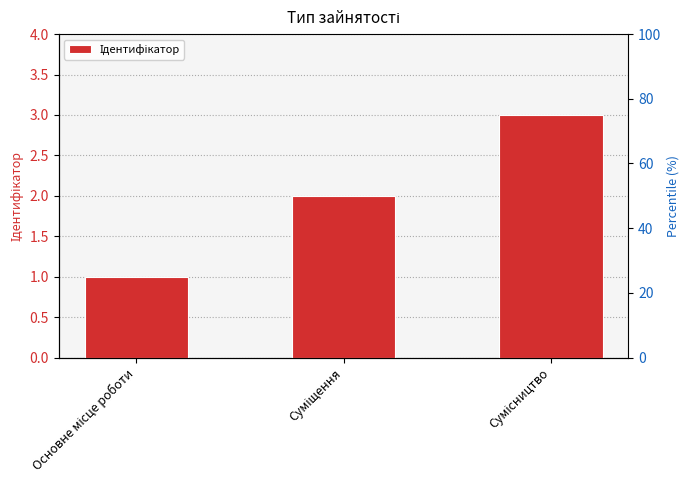

The chart shows a value of 2 at Суміщення. True or false?

True